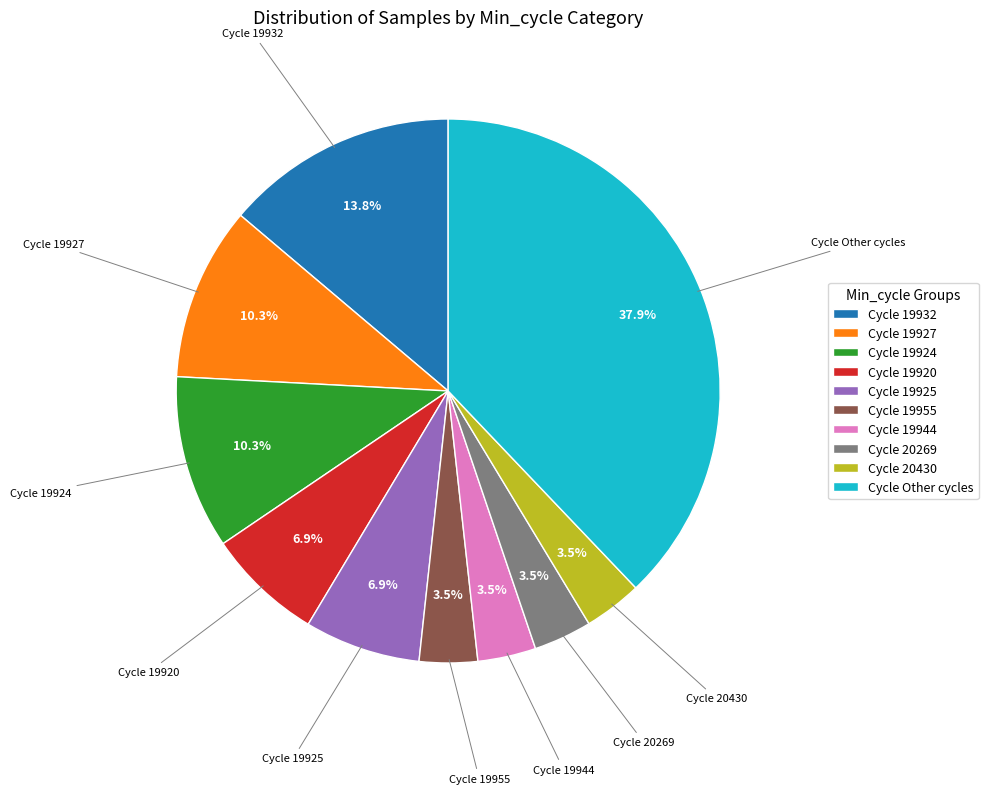

Is there a majority slice in this chart?

No